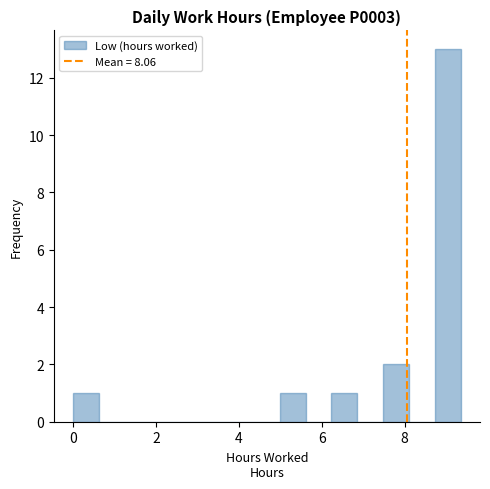

Read against the x-axis, roughly where is the centre of the tallest bar?

9.0